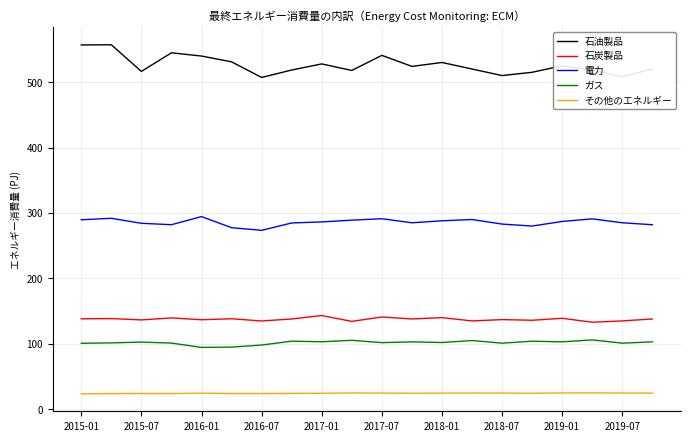

Which series has the largest total across all categories?

石油製品